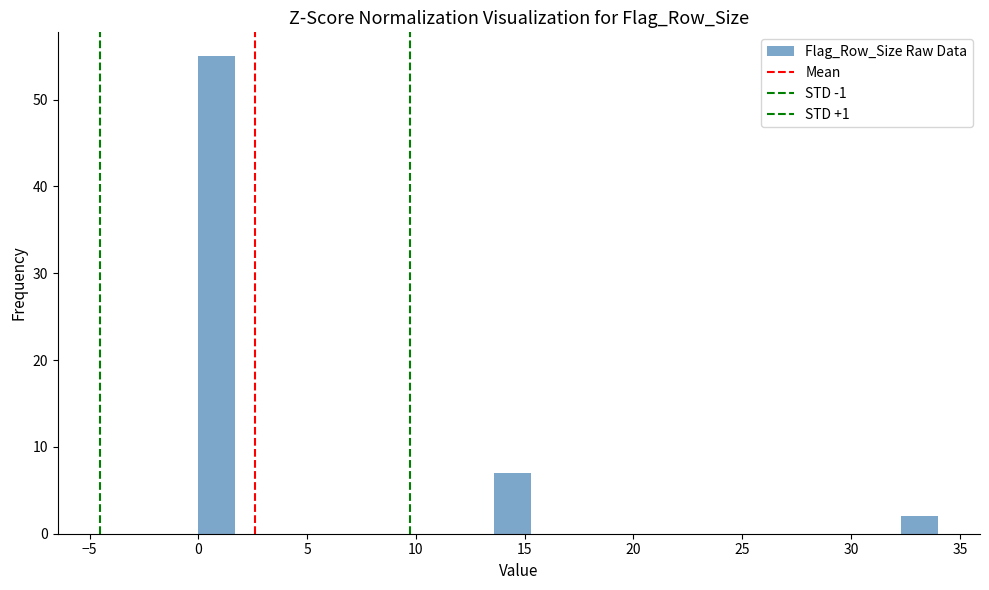

Around what value on the x-axis is the tallest bar? Give the approximate position of its centre, as read against the axis.

1.0